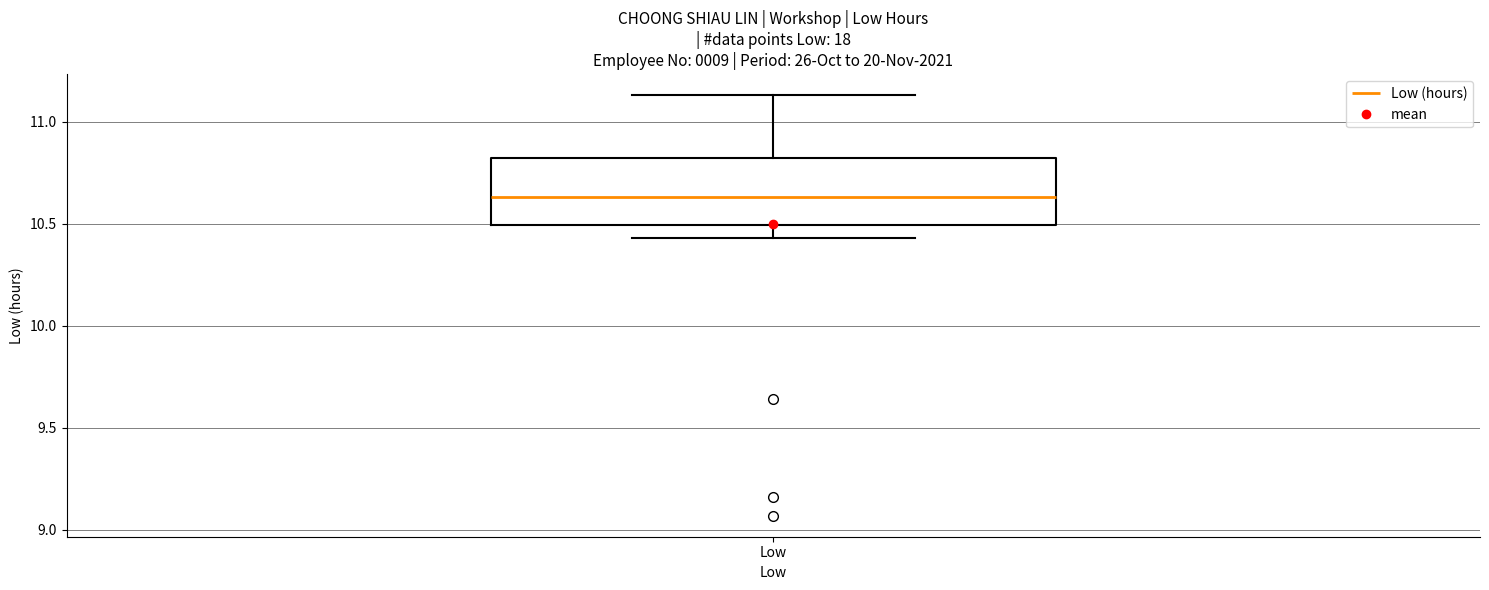

Read this box plot against the y-axis: the position of the median line, the range covered by the box, and the ends of both whiskers. The values are not printed on the chart, so give them approximately, as read against the axis.

median 10.65, box 10.50 to 10.80, whiskers 10.45 to 11.15